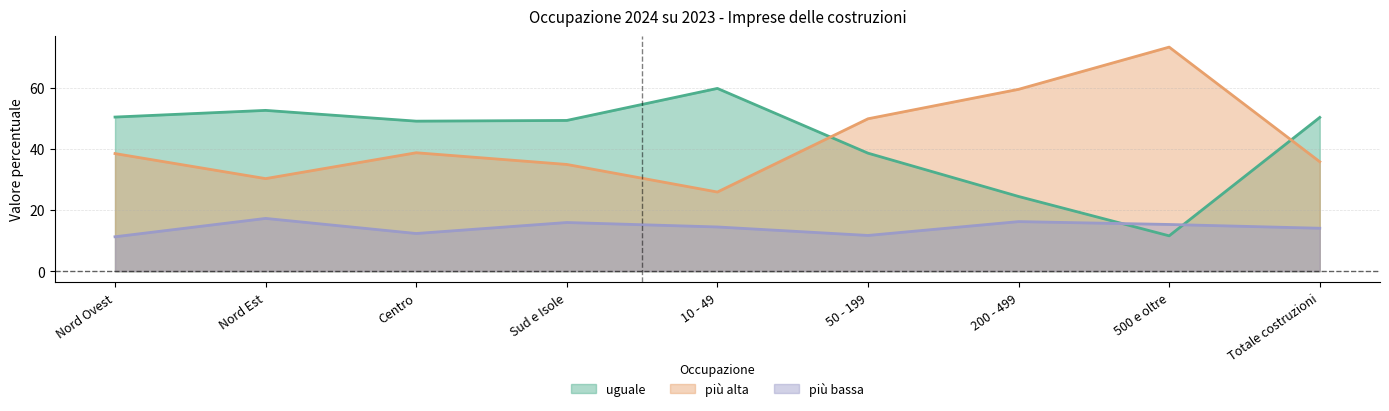

At which category does the chart reach its minimum across all series?

Nord Ovest